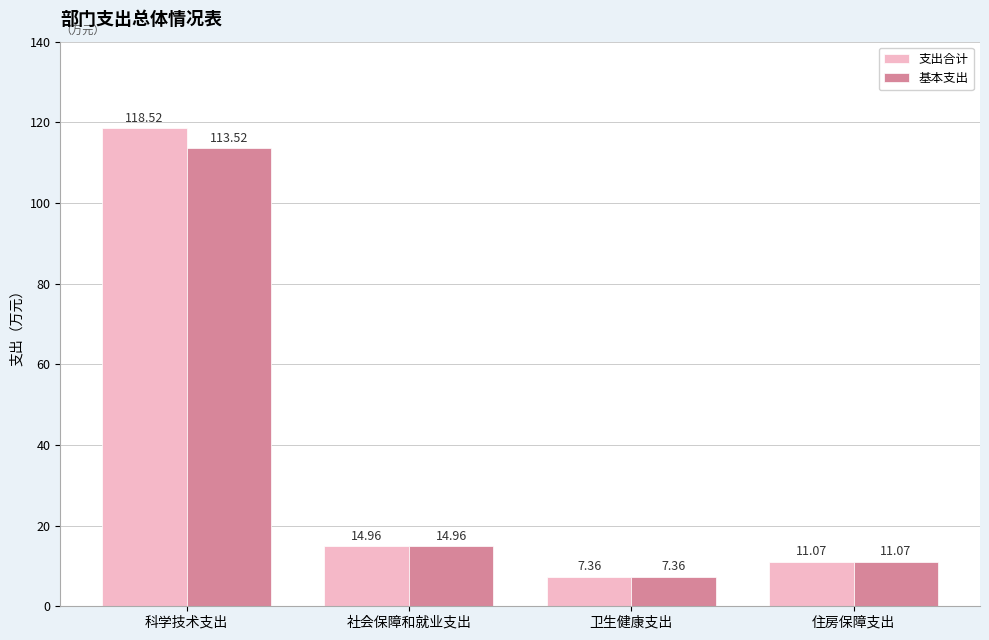

What is the difference between the second highest and second lowest values in the 基本支出 series?

3.9